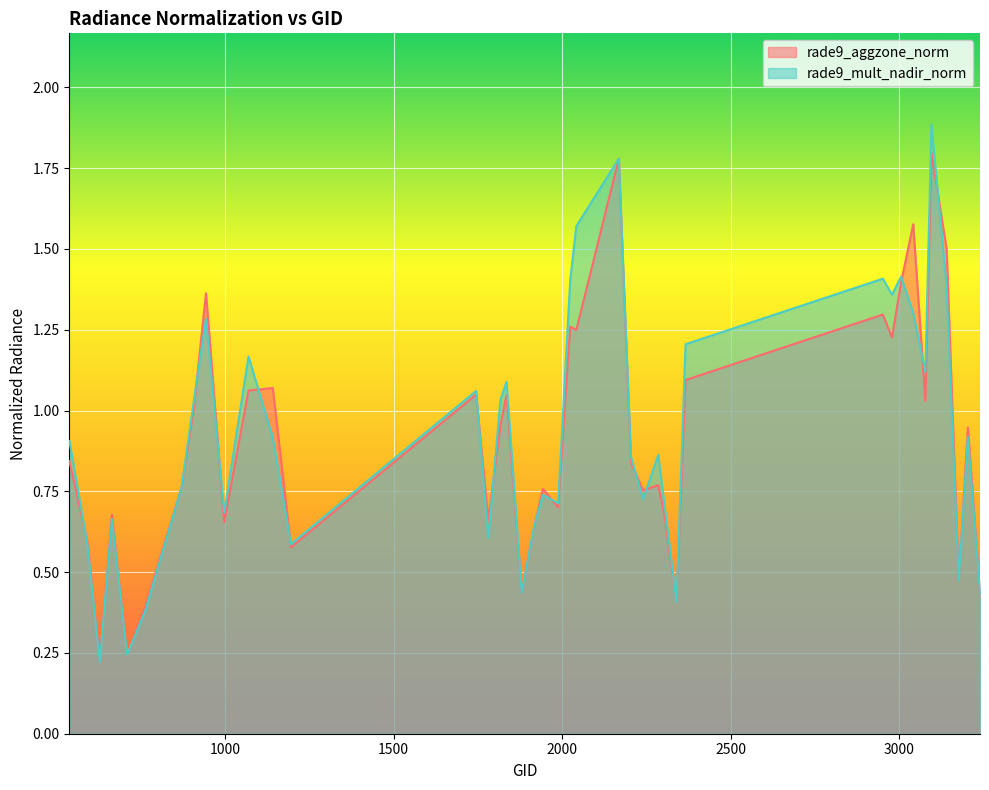

Reading right to left, transcribe all the data shown in this chart.

rade9_aggzone_norm: 0.4	0.9	0.5	1.5	1.8	1.0	1.6	1.4	1.2	1.3	1.1	0.4	0.7	0.8	0.8	0.8	1.8	1.2	1.3	0.7	0.8	0.6	0.4	1.0	1.0	0.7	1.0	0.6	1.1	1.1	0.7	1.4	1.0	0.8	0.4	0.2	0.7	0.2	0.6	0.8
rade9_mult_nadir_norm: 0.4	0.9	0.5	1.4	1.9	1.1	1.3	1.4	1.4	1.4	1.2	0.4	0.7	0.9	0.7	0.9	1.8	1.6	1.4	0.7	0.7	0.6	0.4	1.1	1.0	0.6	1.1	0.6	0.9	1.2	0.7	1.3	1.0	0.8	0.4	0.2	0.7	0.2	0.6	0.9